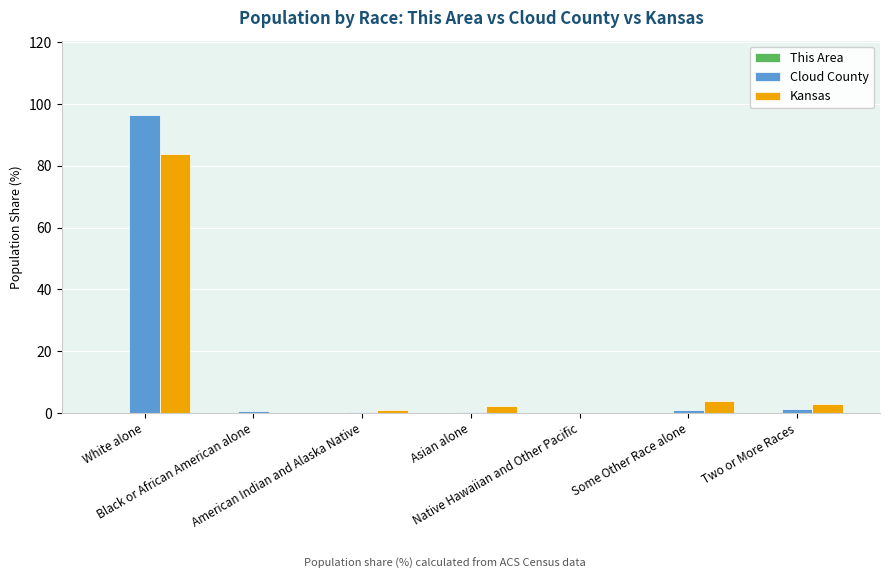

What is the greatest value displayed?

96.4